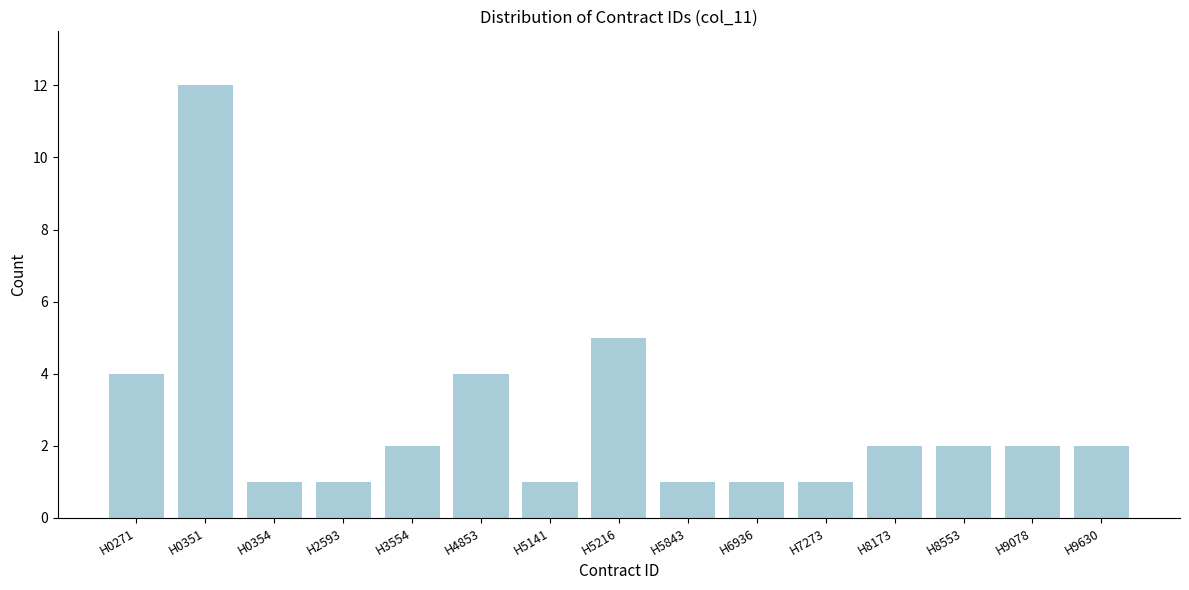

Reading left to right, transcribe all the data shown in this chart.

H0271=4	H0351=12	H0354=1	H2593=1	H3554=2	H4853=4	H5141=1	H5216=5	H5843=1	H6936=1	H7273=1	H8173=2	H8553=2	H9078=2	H9630=2